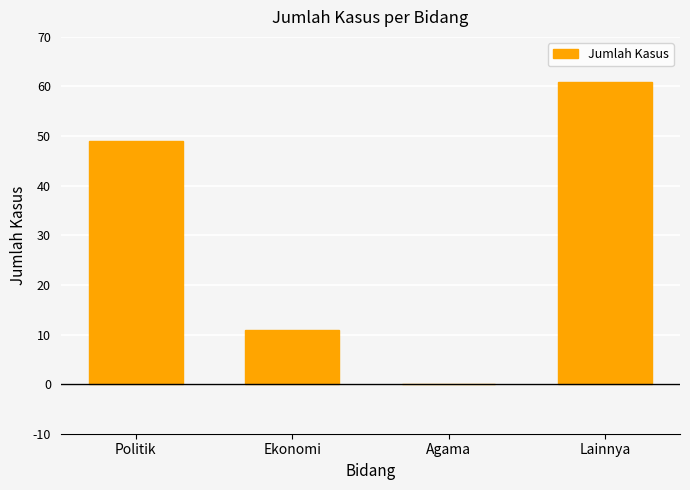

True or false: the data shows 11 at Ekonomi.

True